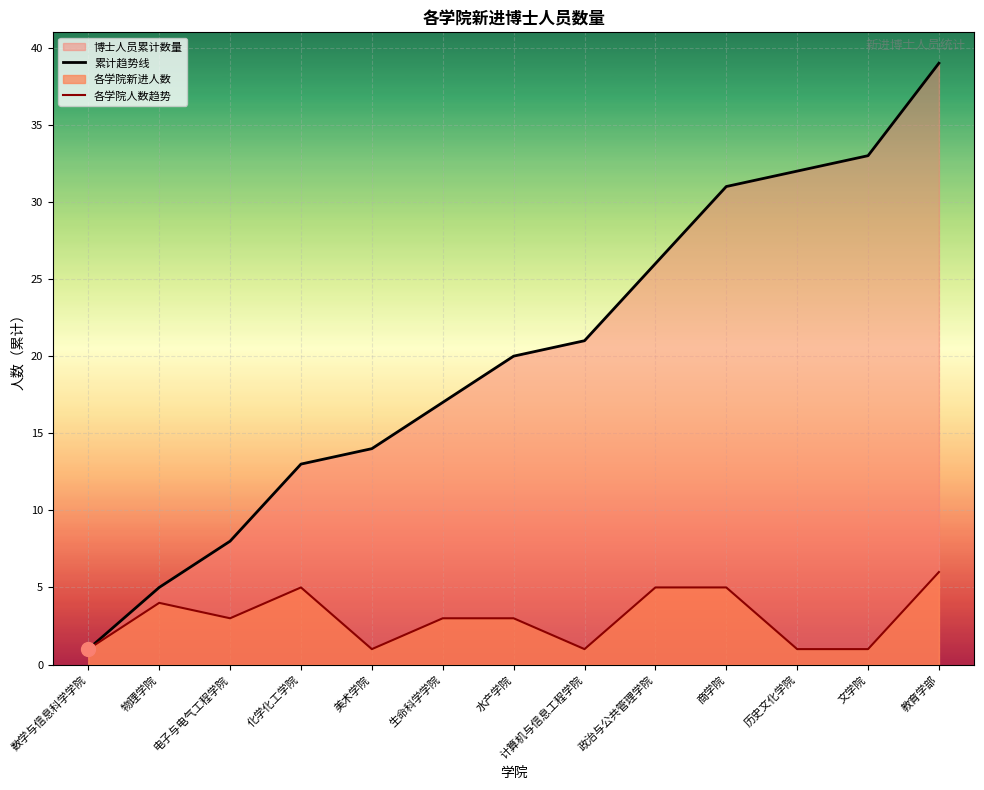

What is the difference between the maximum and second lowest values in the 各学院人数趋势 series?

5